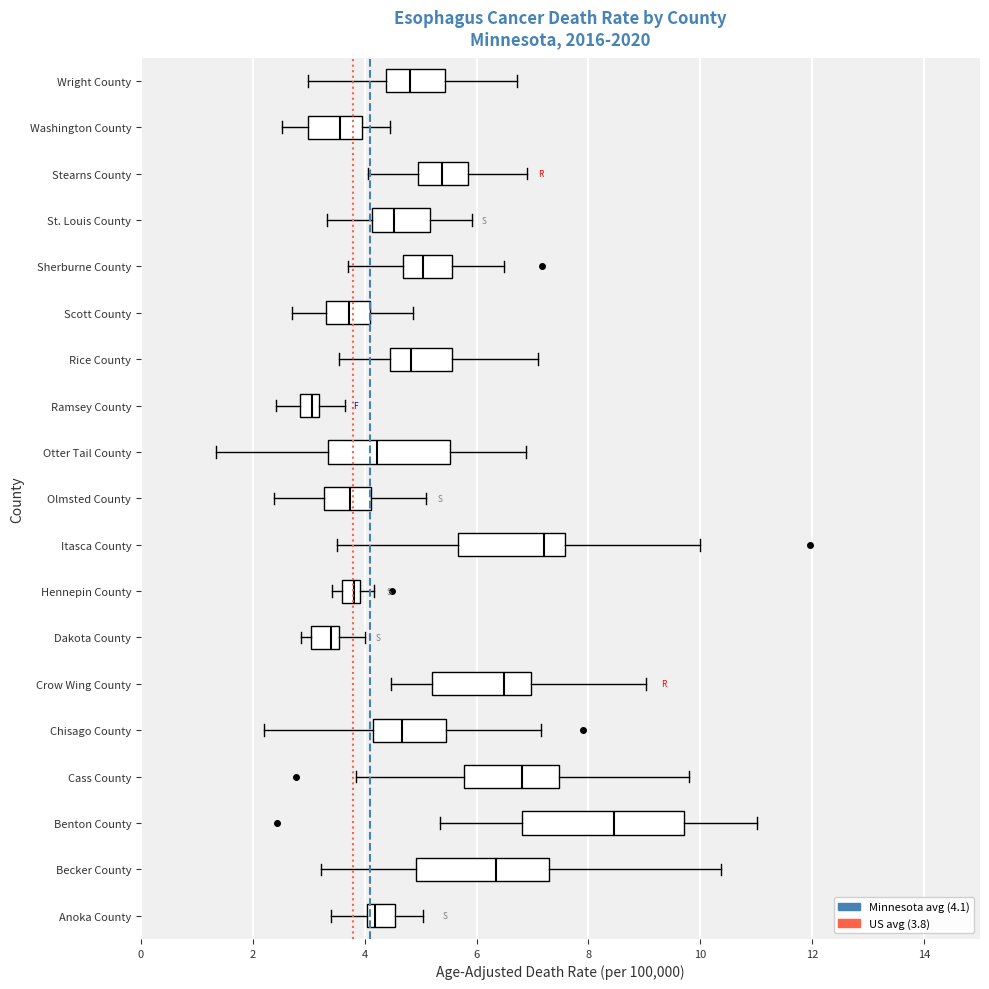

Which box has the furthest to the right median line?

Benton County